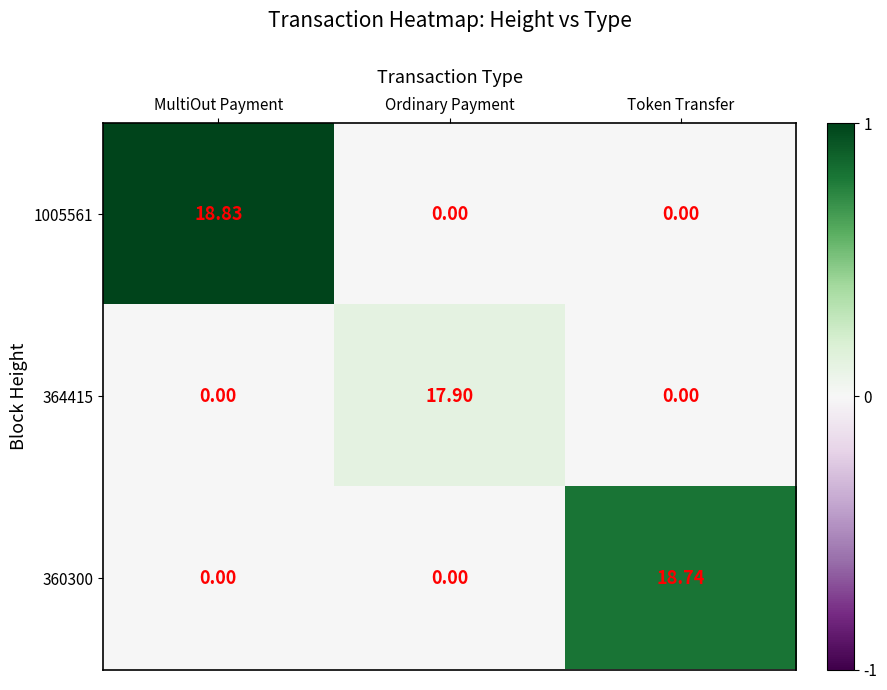

At which category is the sum across all series the highest?

MultiOut Payment